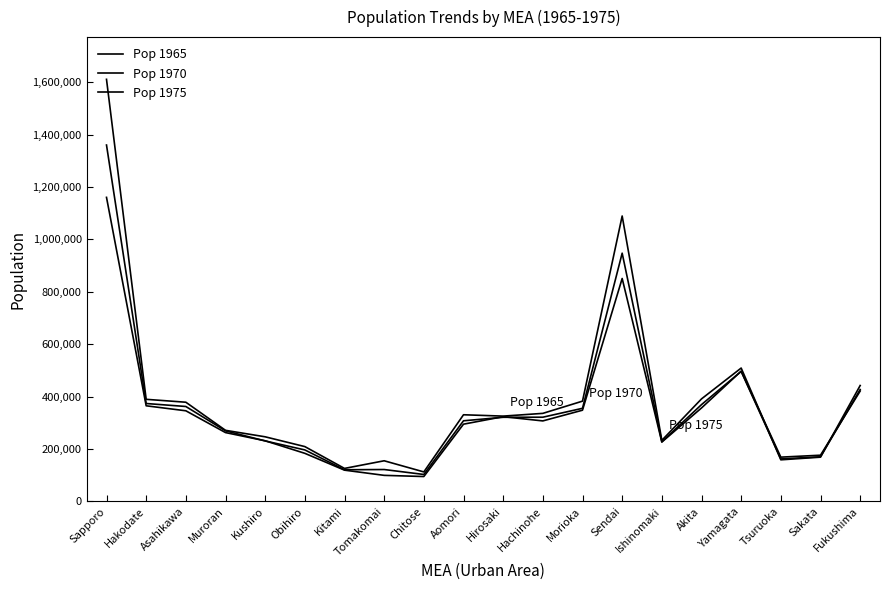

How many categories are shown in the chart?

20